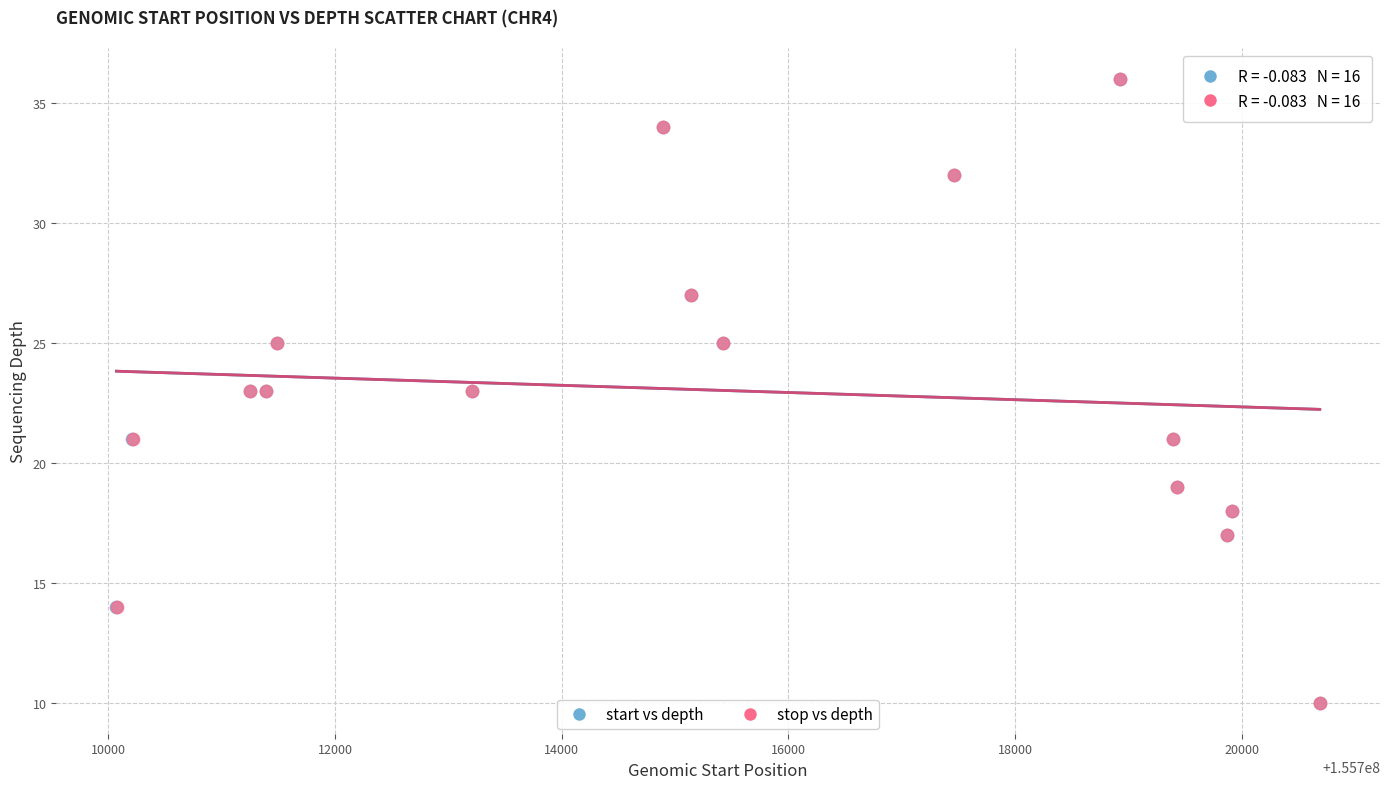

What are all the series names shown in the legend?

start vs depth, stop vs depth